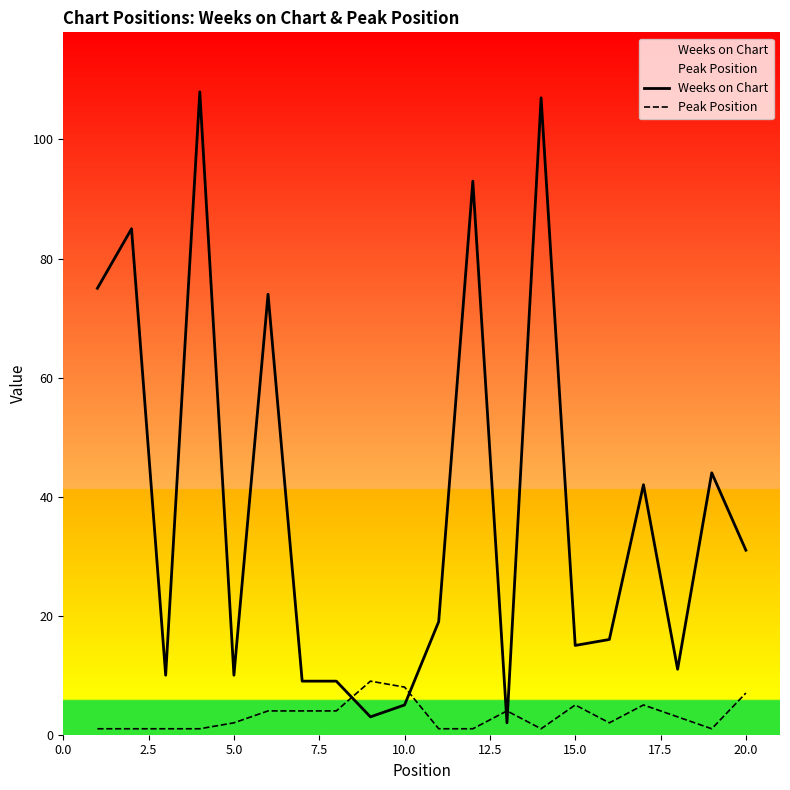

How many data points in Peak Position are above 3?

9